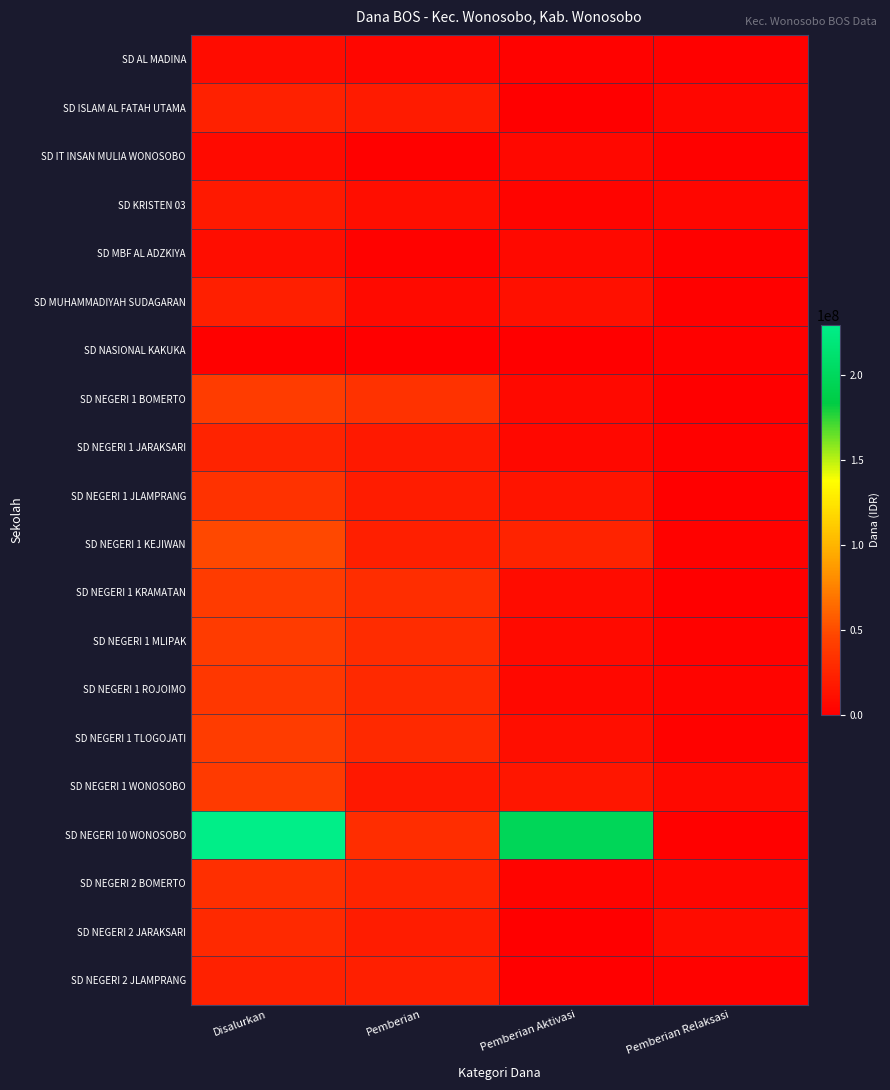

Between Pemberian Relaksasi and Pemberian, which is larger?

Pemberian